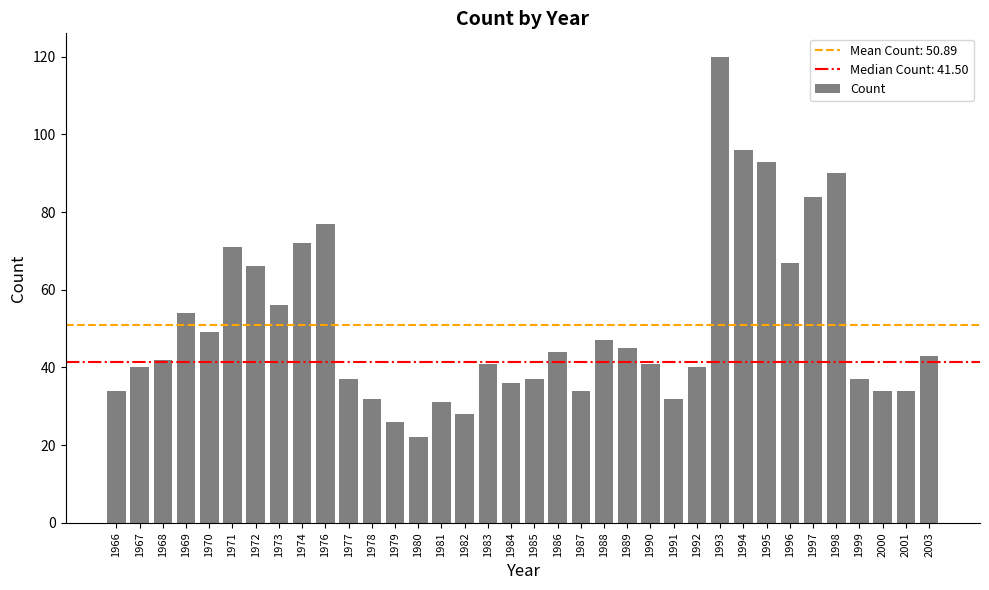

Which label corresponds to the smallest value in the chart?

1980